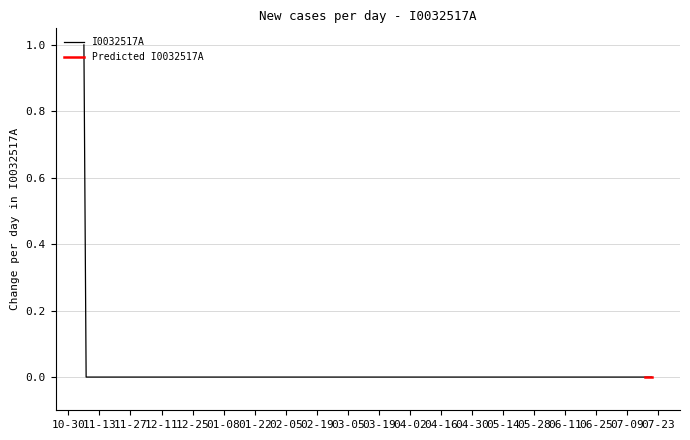

True or false: the data has more than 0 interior local peaks.

False